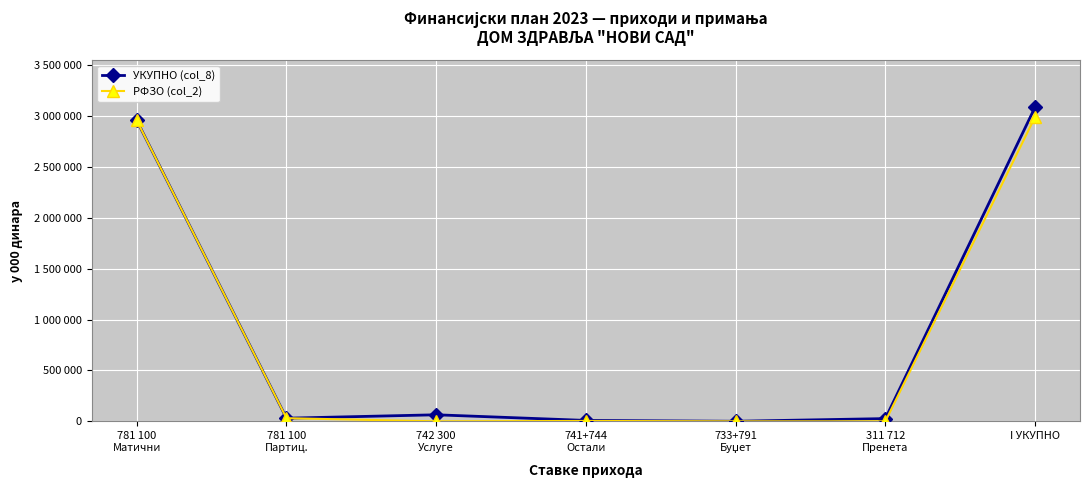

Is this an area chart (filled region under the line)?

No